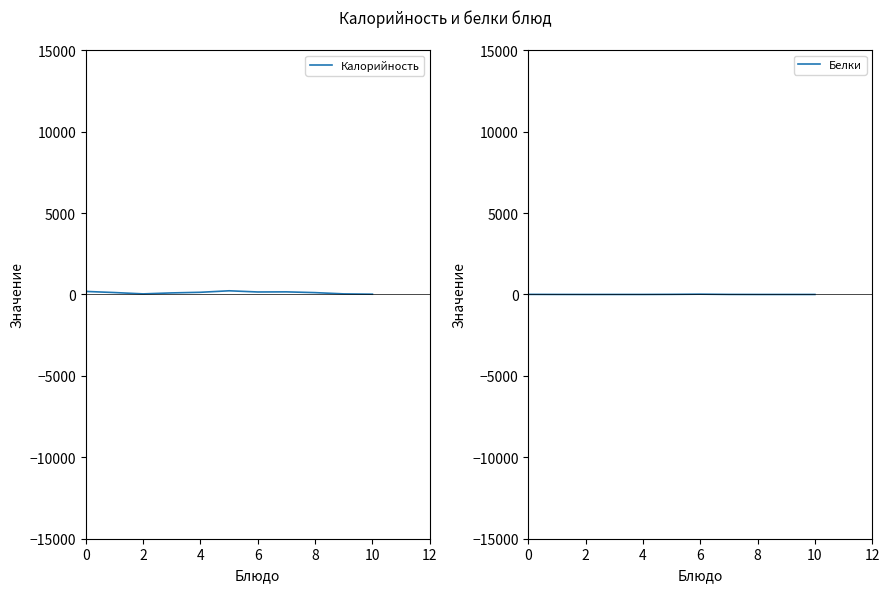

How many lines are shown in the chart?

2